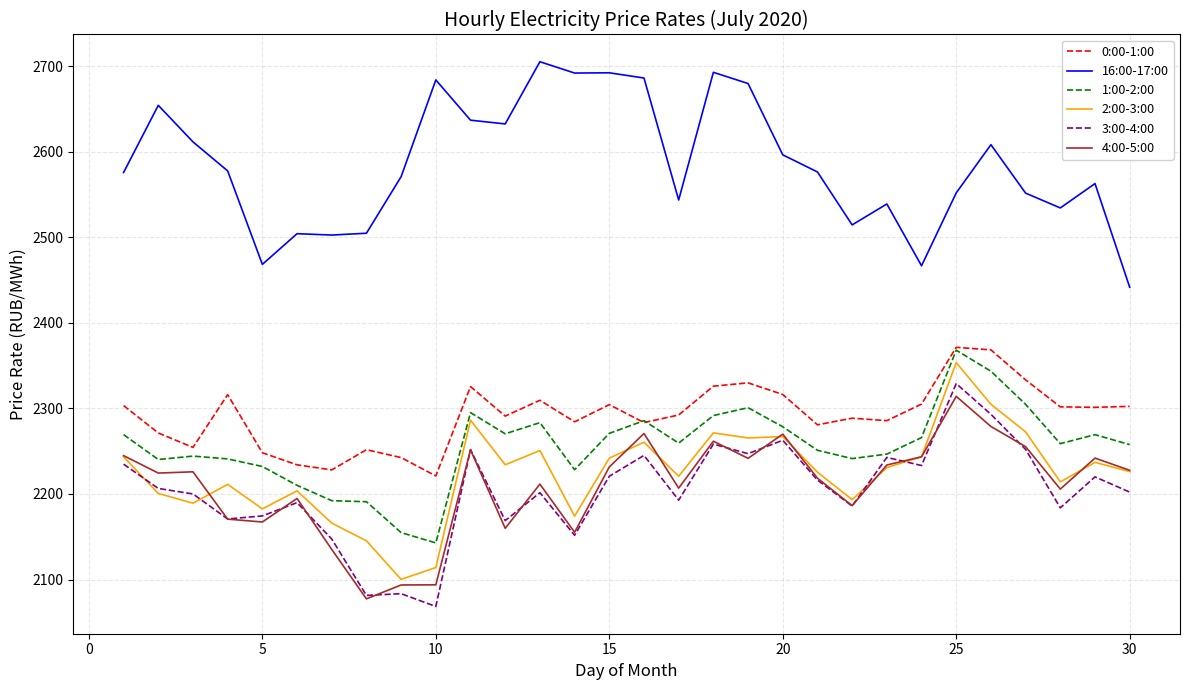

What is the minimum value shown in the chart?

2068.5